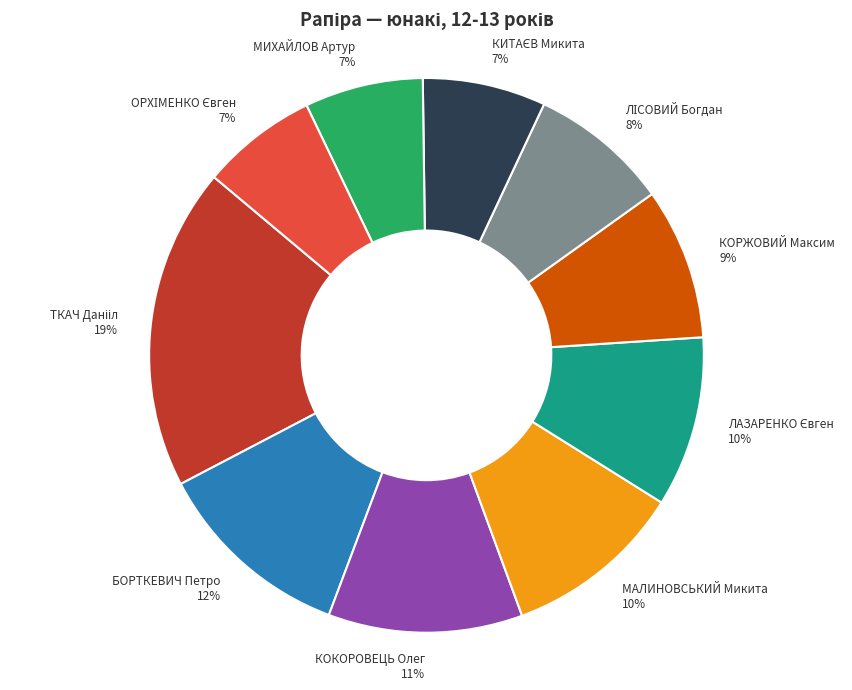

Is КОРЖОВИЙ Максим the majority of the pie?

No